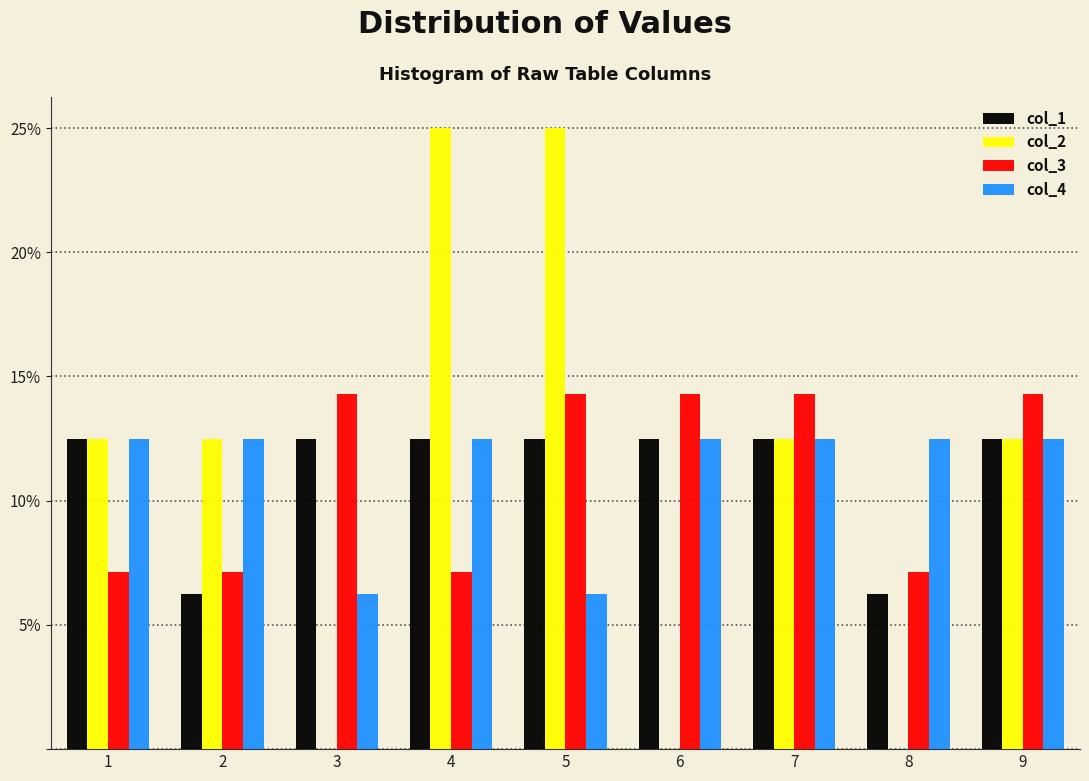

Reading left to right, transcribe this chart: for each range on the x-axis, give the height of each series' bar. The values are not printed on the chart, so give them approximately, as read against the axis.

0.5 to 1.5: col_1=12.5	col_2=12.5	col_3=7.0	col_4=12.5
1.5 to 2.5: col_1=6.5	col_2=12.5	col_3=7.0	col_4=12.5
2.5 to 3.5: col_1=12.5	col_2=0	col_3=14.5	col_4=6.5
3.5 to 4.5: col_1=12.5	col_2=25.0	col_3=7.0	col_4=12.5
4.5 to 5.5: col_1=12.5	col_2=25.0	col_3=14.5	col_4=6.5
5.5 to 6.5: col_1=12.5	col_2=0	col_3=14.5	col_4=12.5
6.5 to 7.5: col_1=12.5	col_2=12.5	col_3=14.5	col_4=12.5
7.5 to 8.5: col_1=6.5	col_2=0	col_3=7.0	col_4=12.5
8.5 to 9.5: col_1=12.5	col_2=12.5	col_3=14.5	col_4=12.5